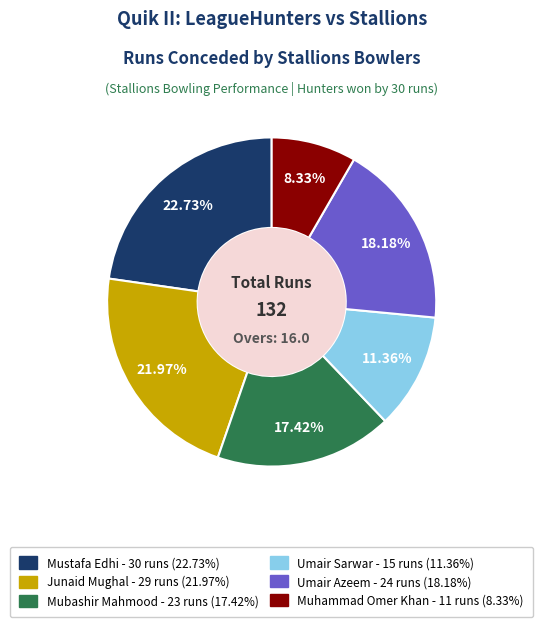

Is it true that Mubashir Mahmood is 17% of the pie?

True